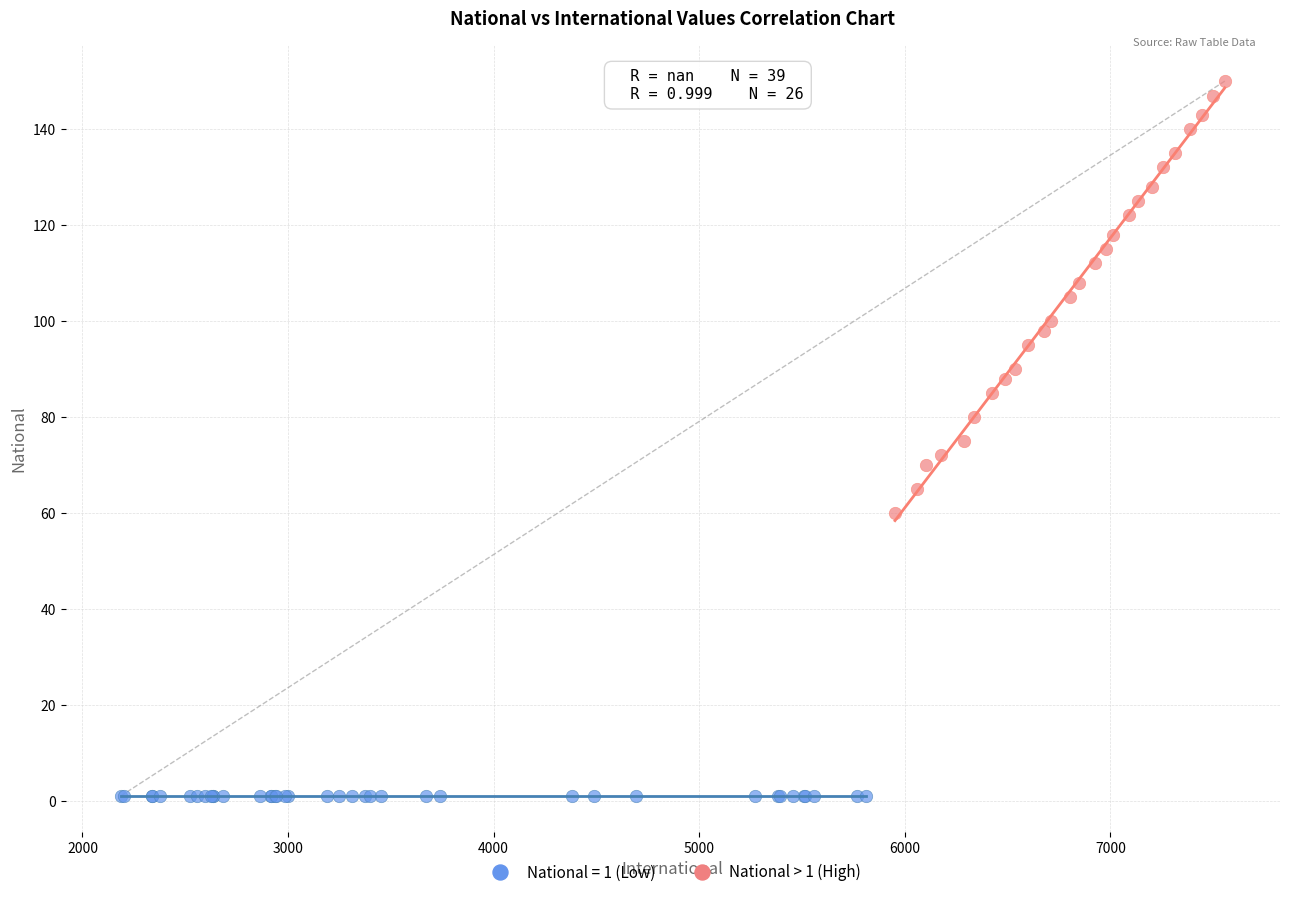

Which series reaches the minimum Y coordinate?

National = 1 (Low)